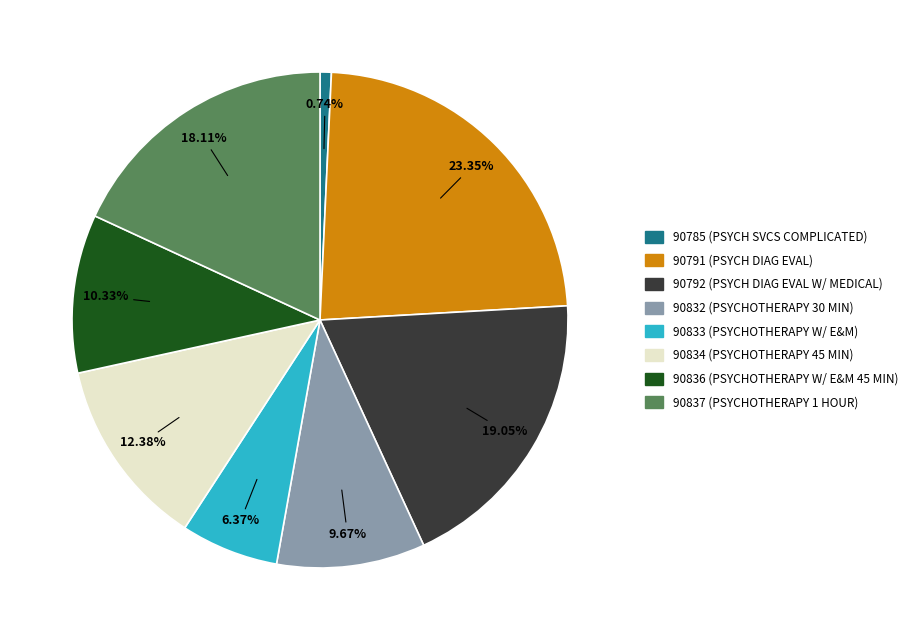

To the nearest percent, what portion does 90785 represent?

1%